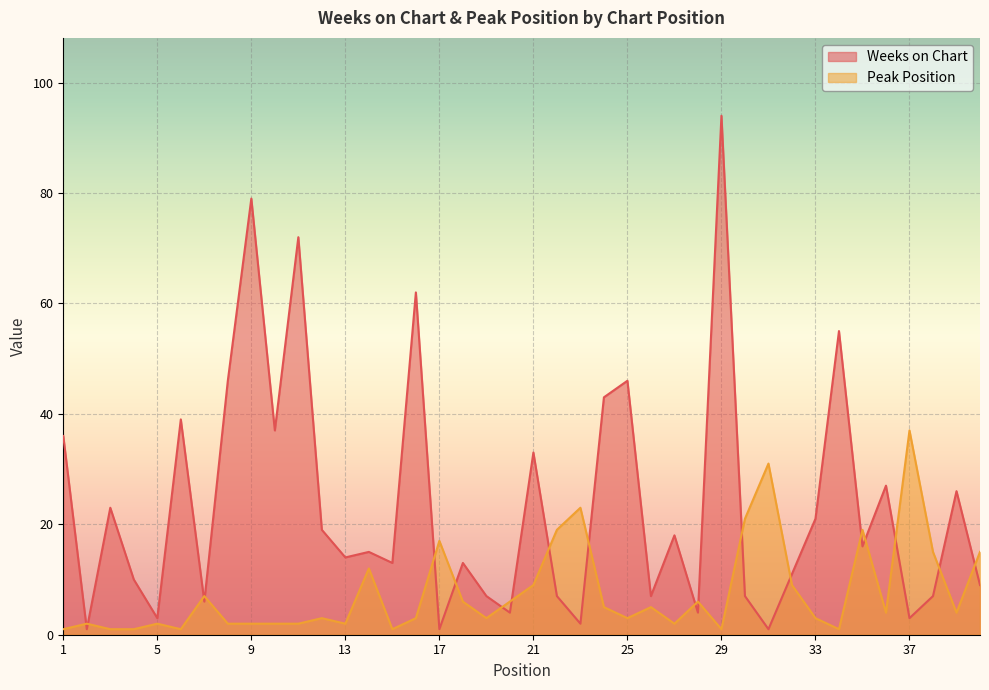

The value of Weeks on Chart at 32 is 18. True or false?

False